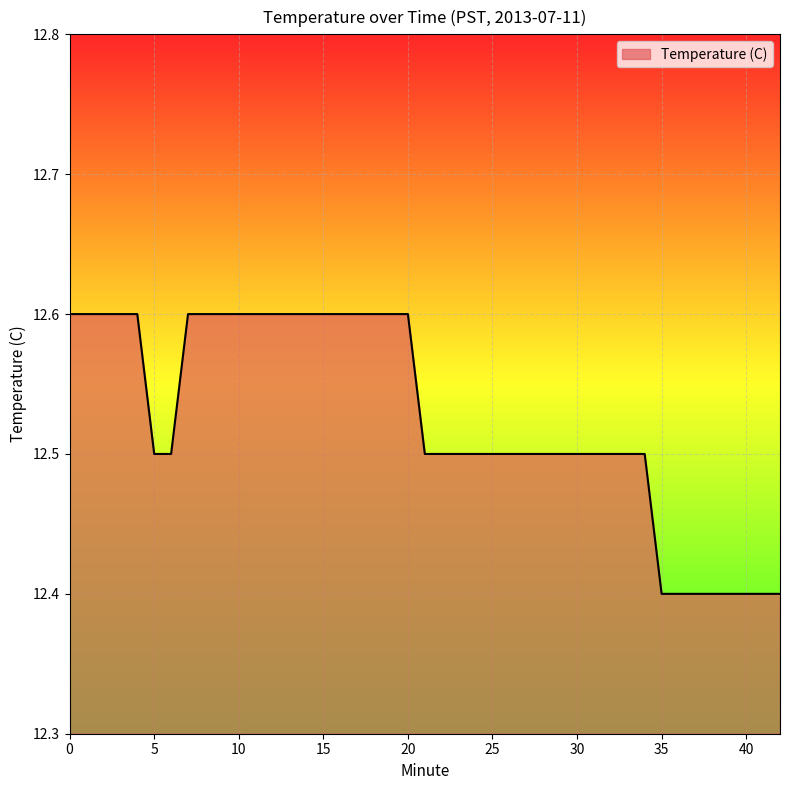

Reading left to right, list all the values displayed in this chart.

12.6	12.6	12.6	12.6	12.6	12.5	12.5	12.6	12.6	12.6	12.6	12.6	12.6	12.6	12.6	12.6	12.6	12.6	12.5	12.5	12.5	12.5	12.5	12.5	12.5	12.5	12.5	12.5	12.5	12.5	12.5	12.5	12.4	12.4	12.4	12.4	12.4	12.4	12.4	12.4